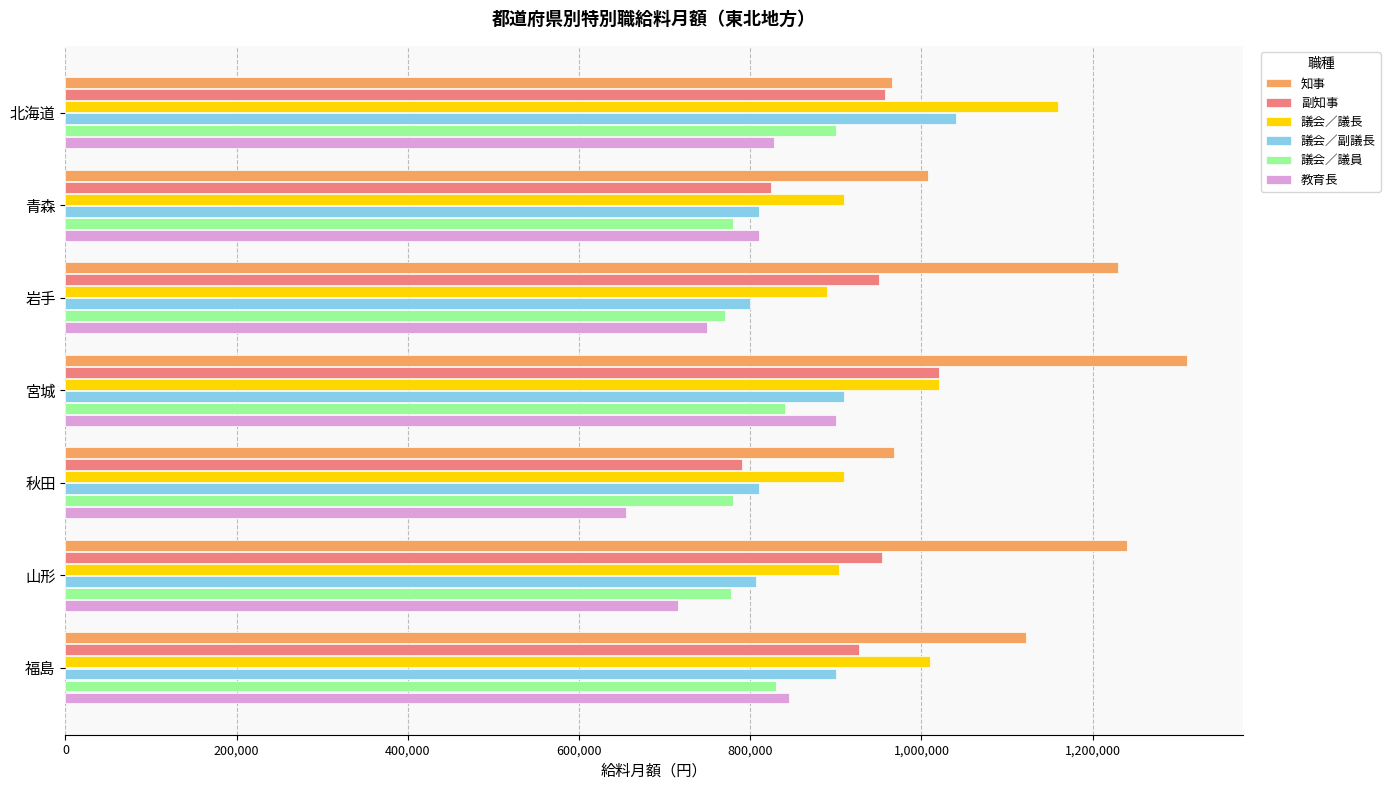

Between 北海道 and 宮城, which series saw the biggest shift?

知事